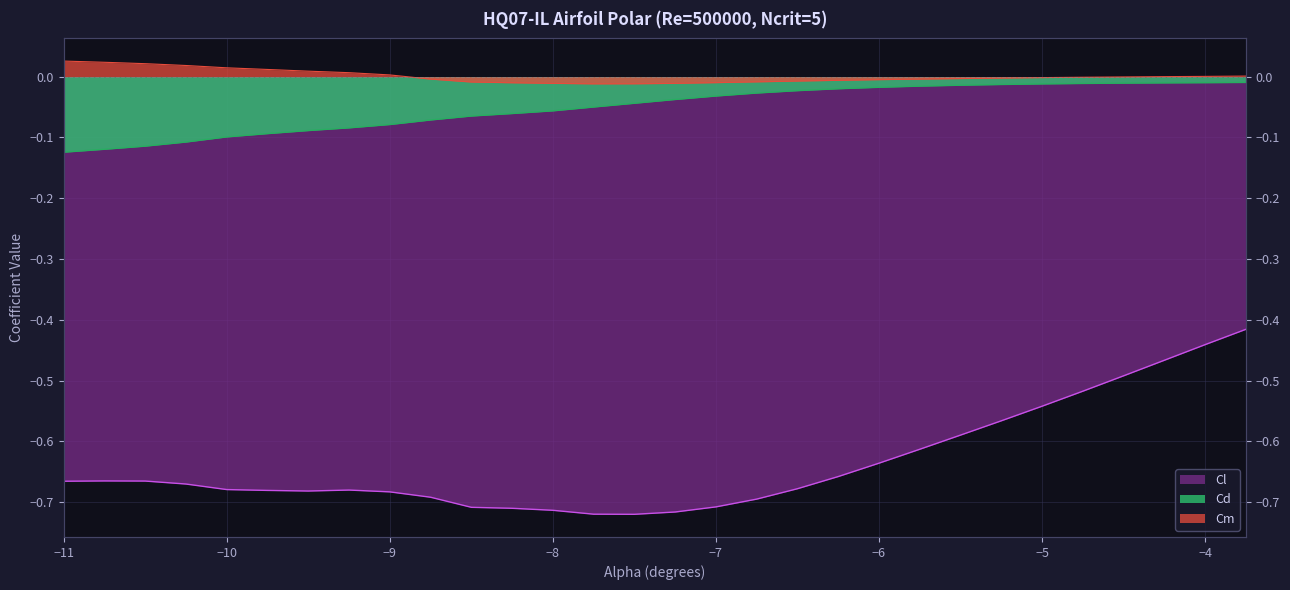

At which label is Cd closest to 0?

-3.75